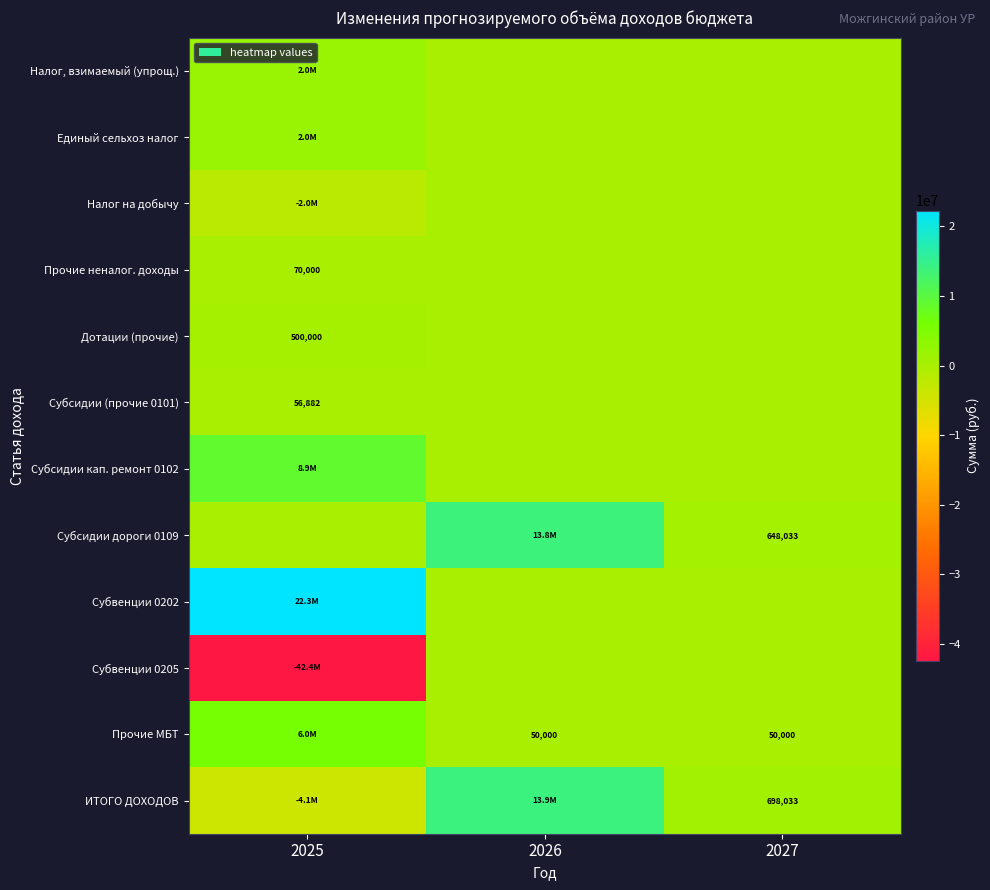

Between 2026 and 2025, which is larger?

2025